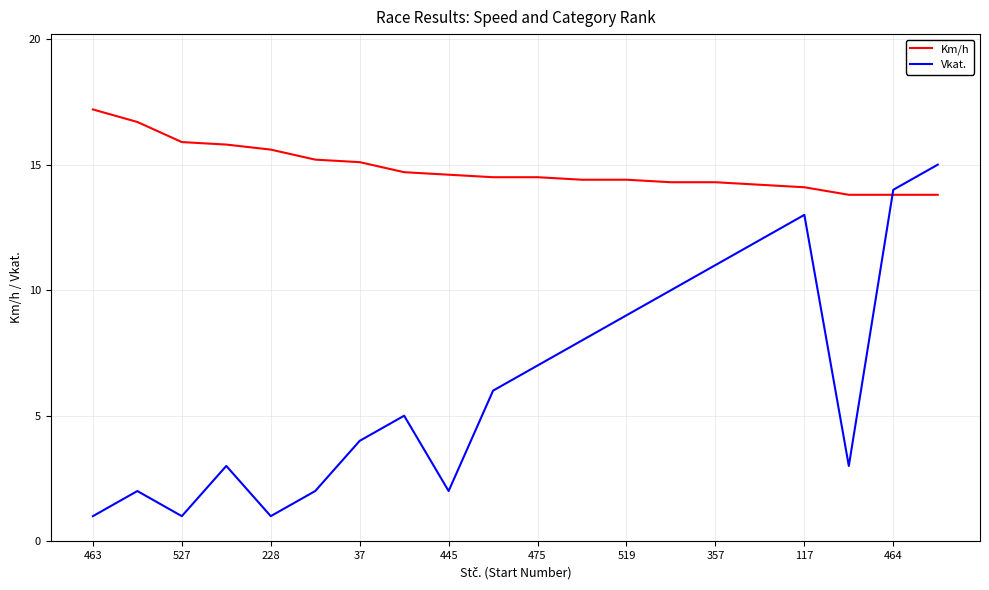

What is the minimum value shown in the chart?

1.0